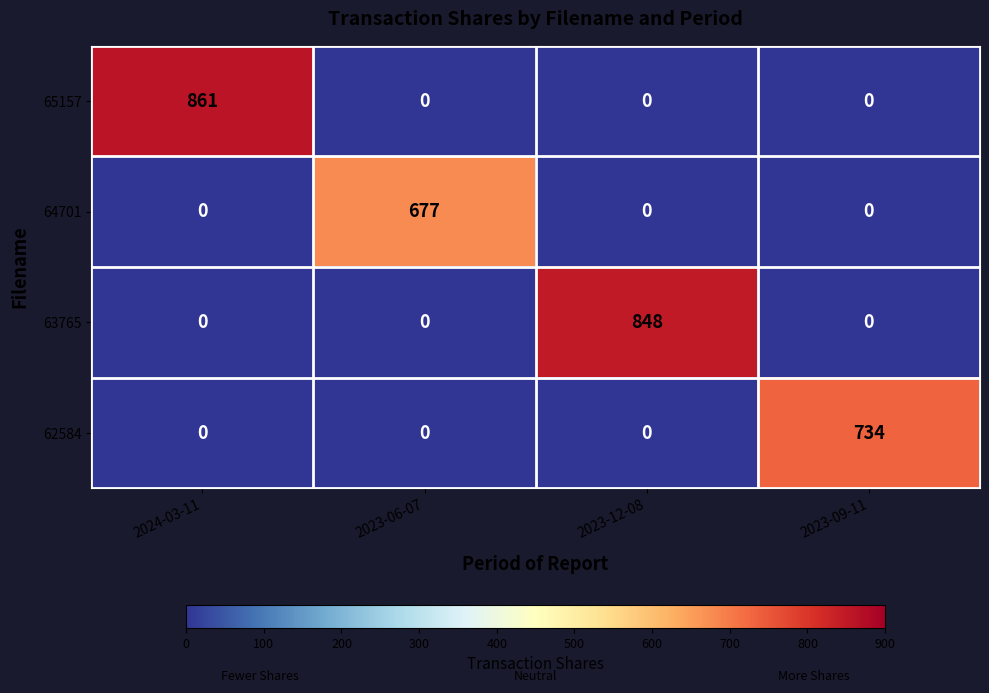

The value of 64701 at 2024-03-11 is 0. True or false?

True